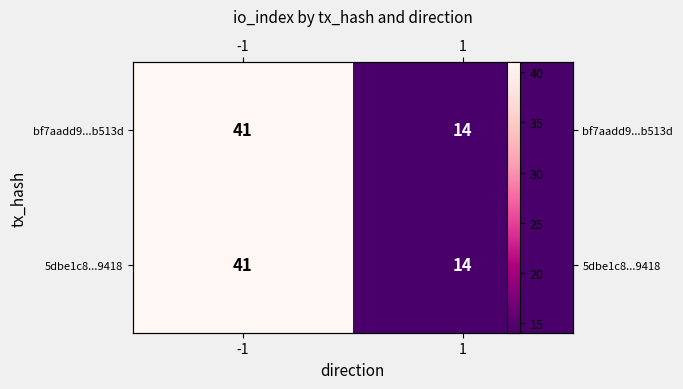

What is the difference between the 5dbe1c8...9418 values at 1 and -1?

27